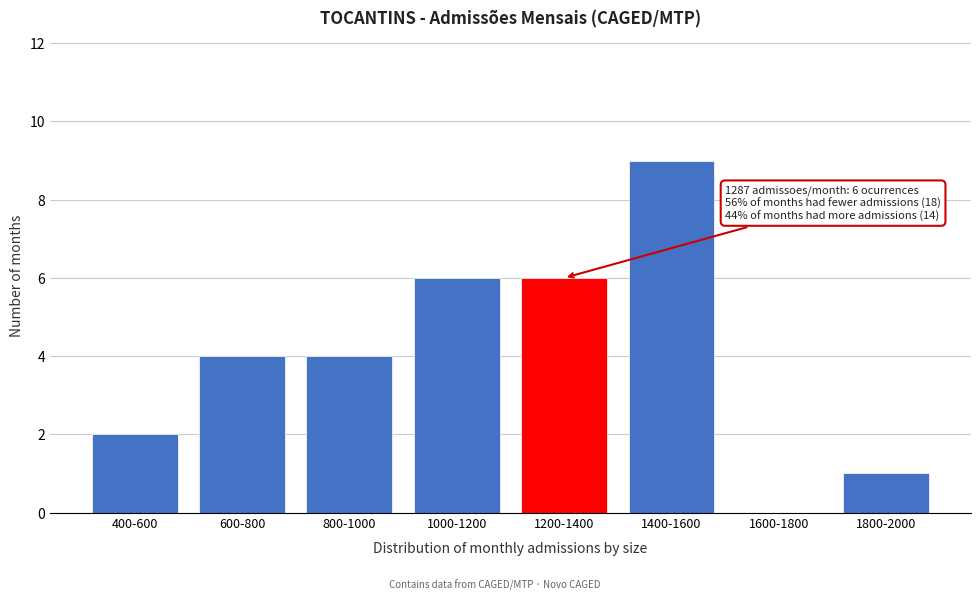

Reading right to left, extract all data points from this chart.

1800-2000=1	1600-1800=0	1400-1600=9	1200-1400=6	1000-1200=6	800-1000=4	600-800=4	400-600=2